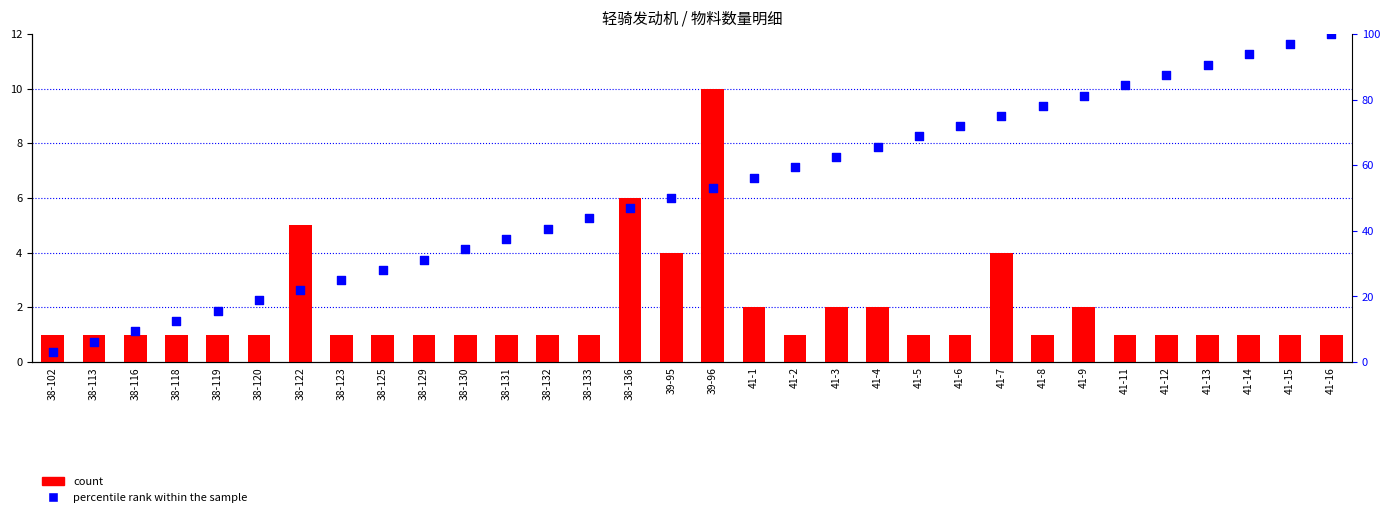

What is the total value across all series at 41-9?

83.2